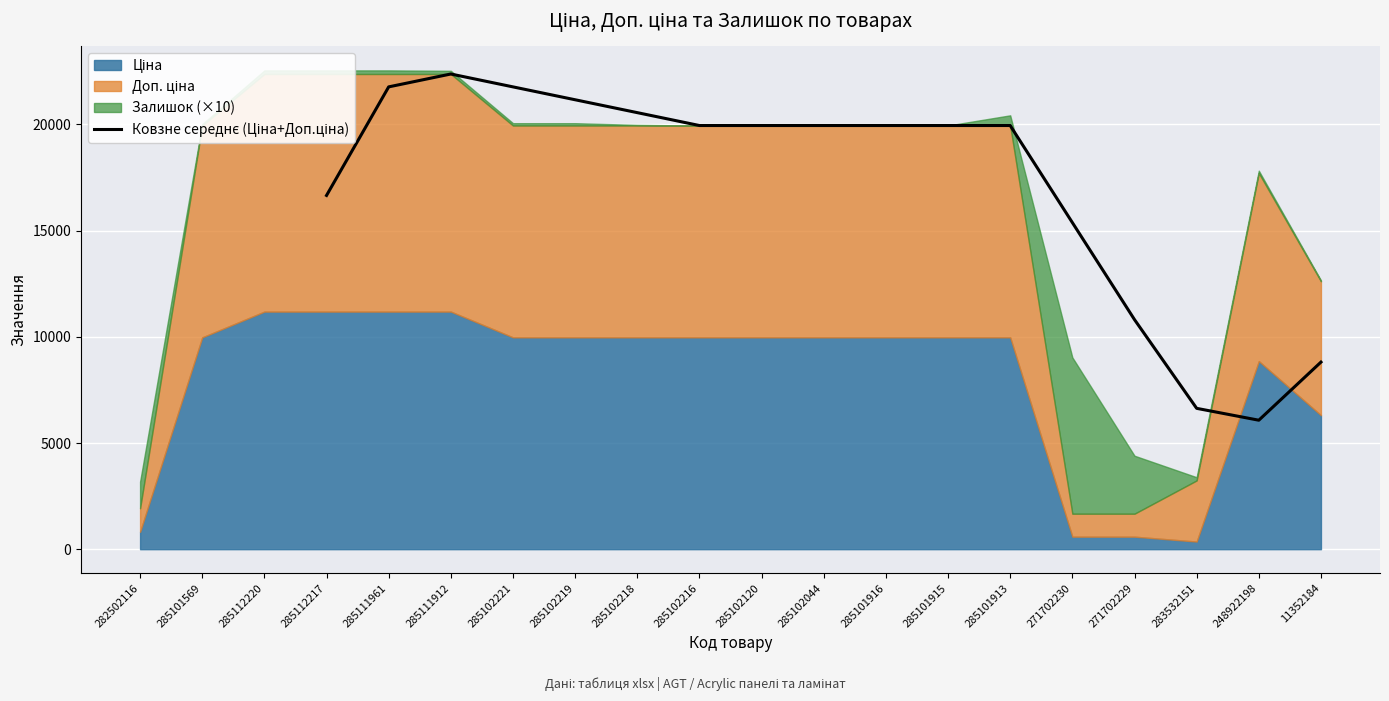

Which label corresponds to the largest value in the chart?

285111912